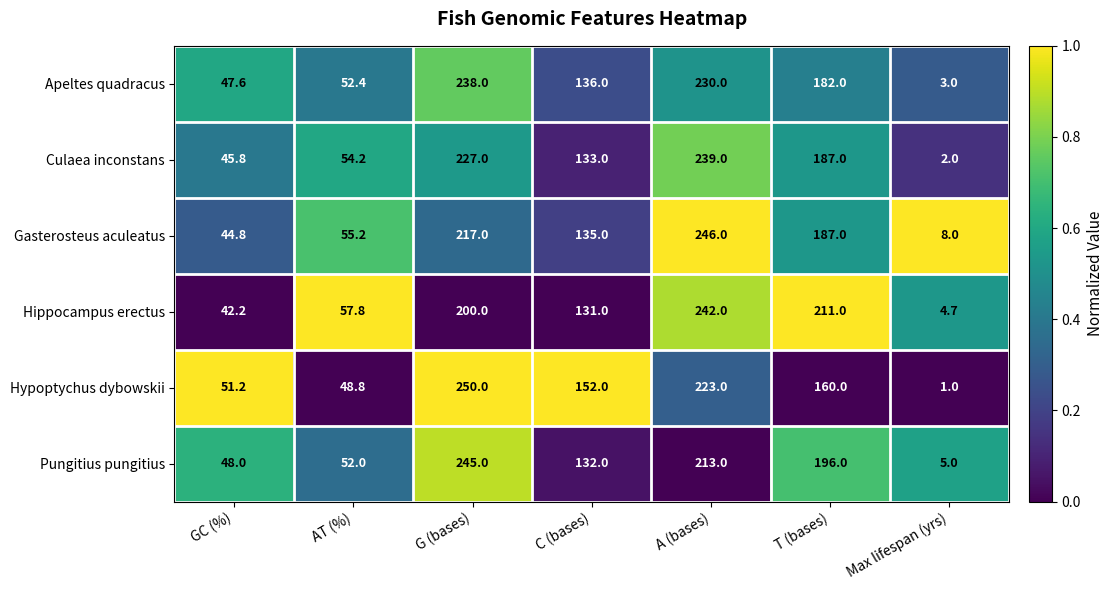

Where does the Gasterosteus aculeatus series first go above 135?

G (bases)